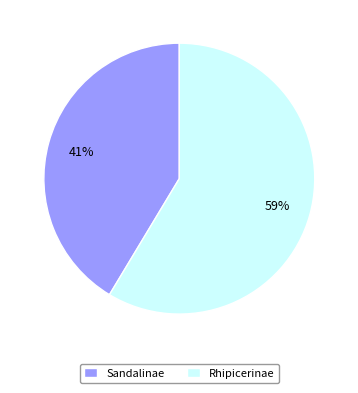

Approximately how many times larger is the value at Rhipicerinae compared to Sandalinae?

1.4